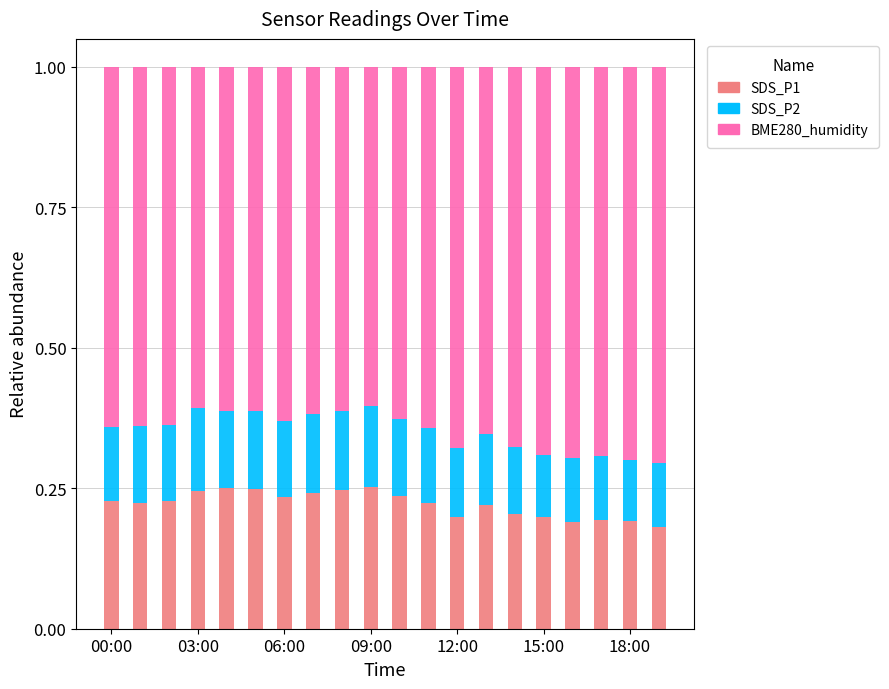

What are all the series names shown in the legend?

SDS_P1, SDS_P2, BME280_humidity